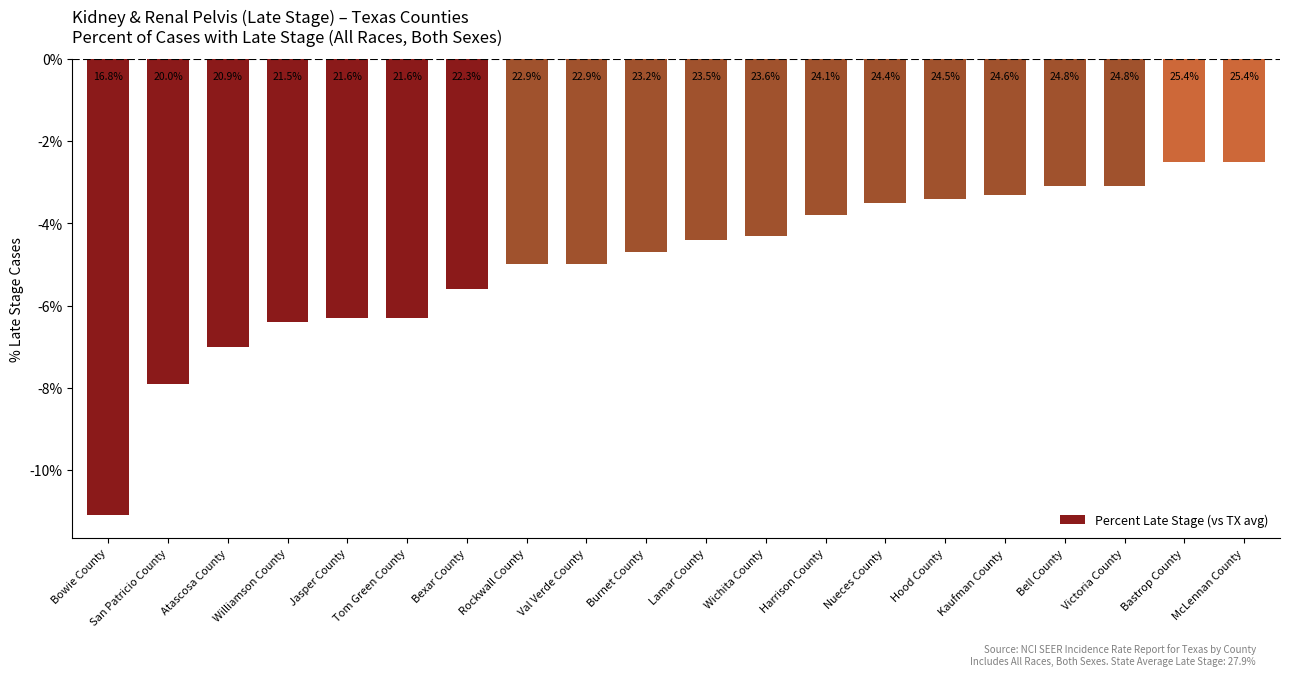

What is the average value?

-5.0